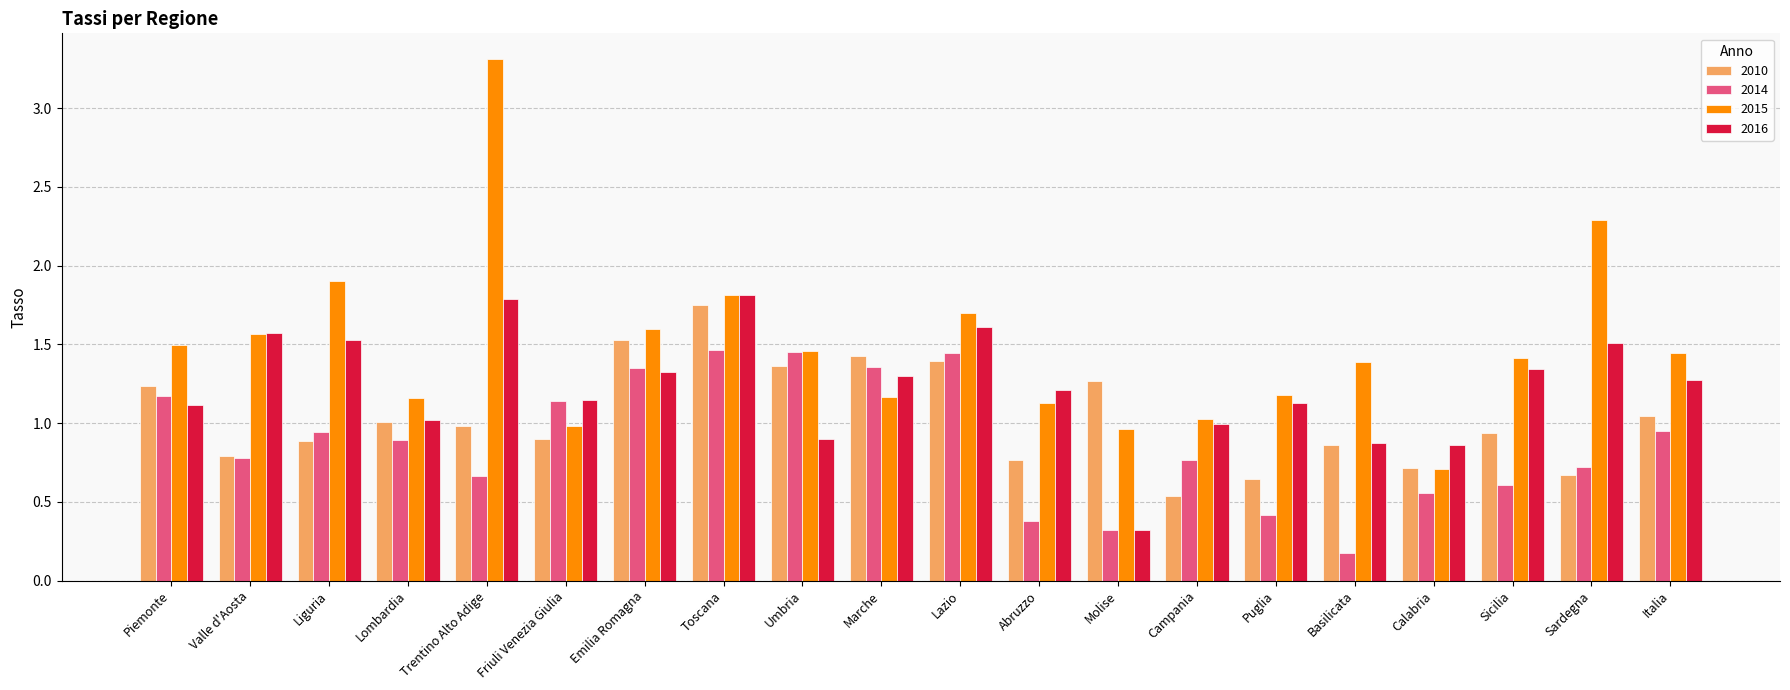

What is the difference between the highest and lowest values at Emilia Romagna?

0.3